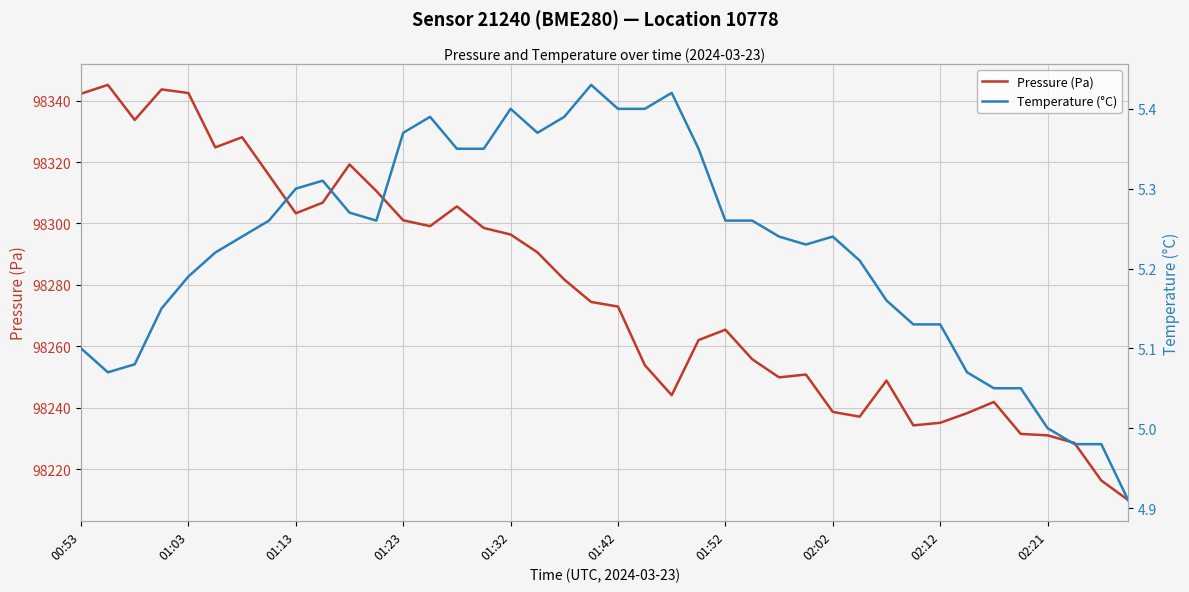

What is the lowest value of the Pressure (Pa) series?

98209.9